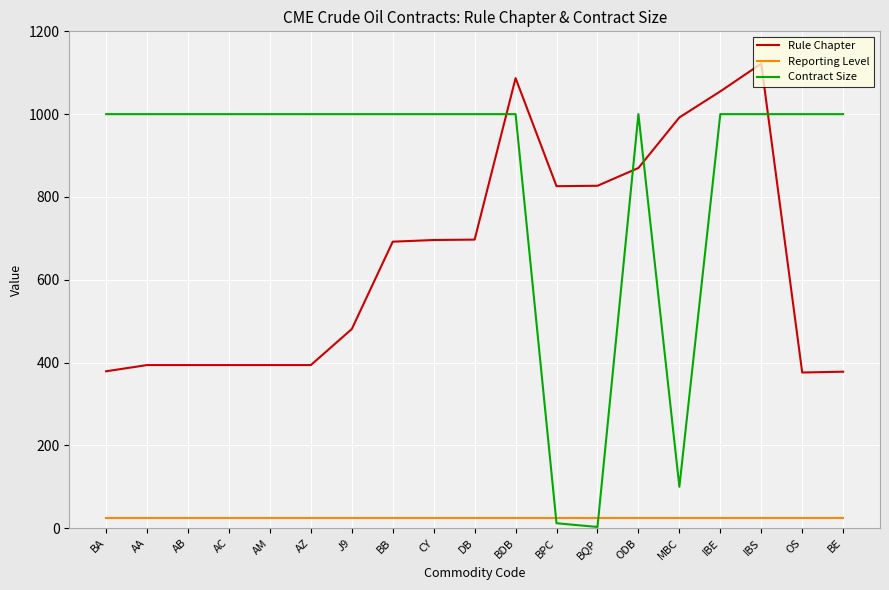

Rank the series by their average value, from lowest to highest.

Reporting Level, Rule Chapter, Contract Size